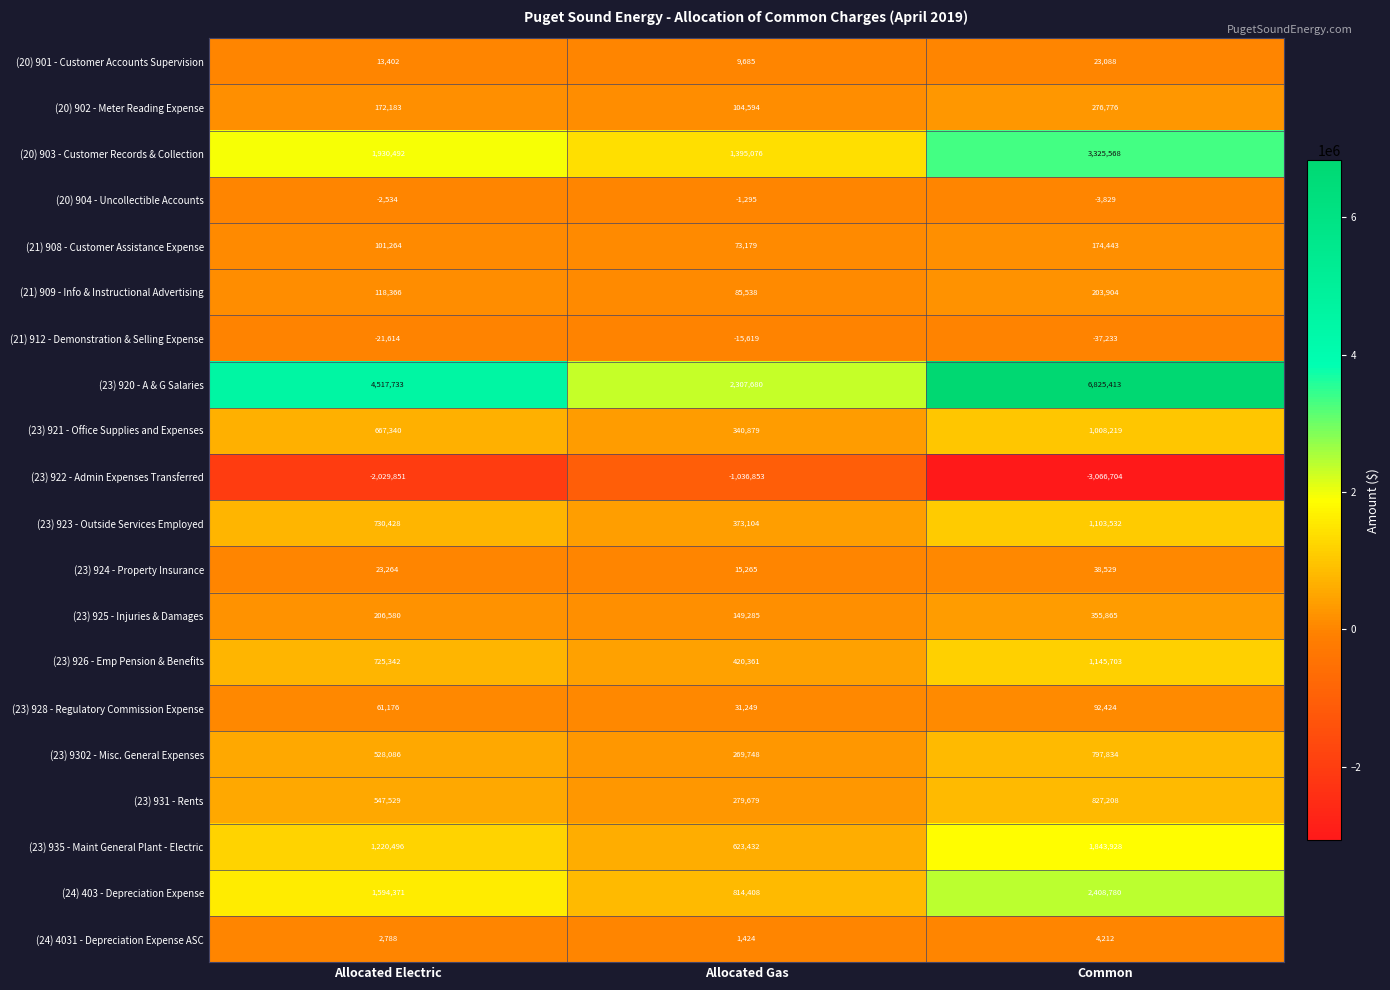

At how many categories does at least one series exceed 5332014?

1